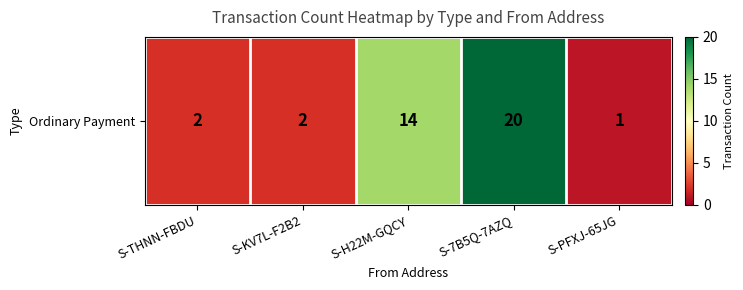

At which category does the chart reach its minimum across all series?

S-PFXJ-65JG